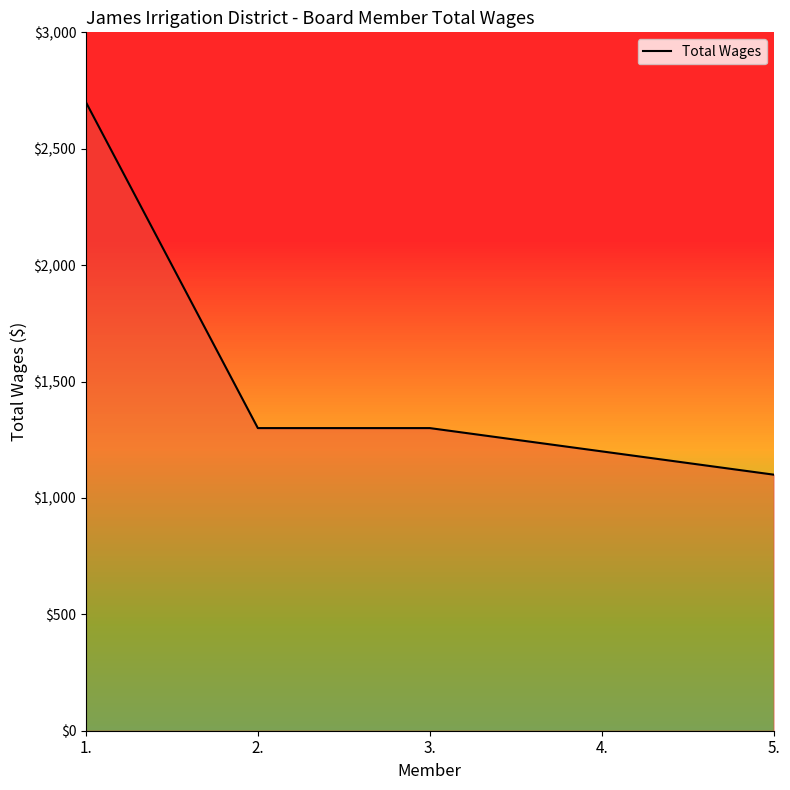

What position from the left is 3.?

3